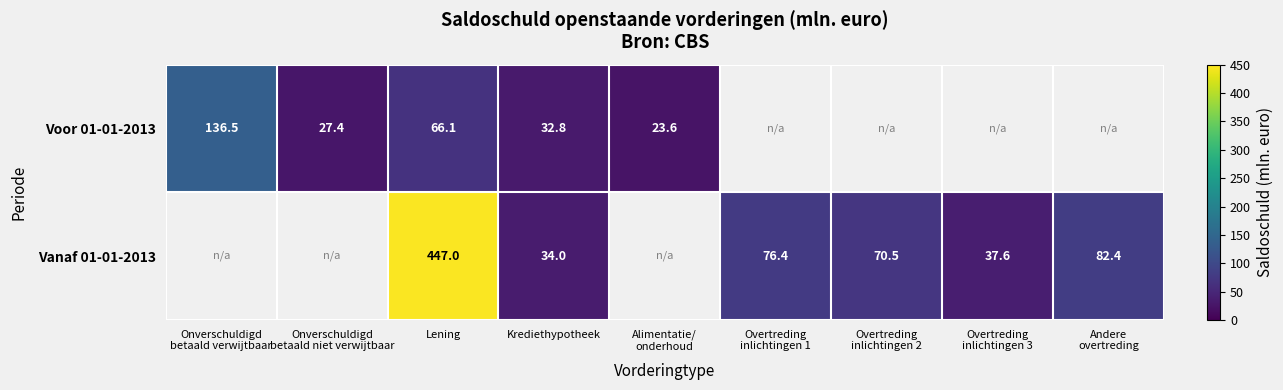

Rank the series at Krediethypotheek from lowest to highest value.

Voor 01-01-2013, Vanaf 01-01-2013